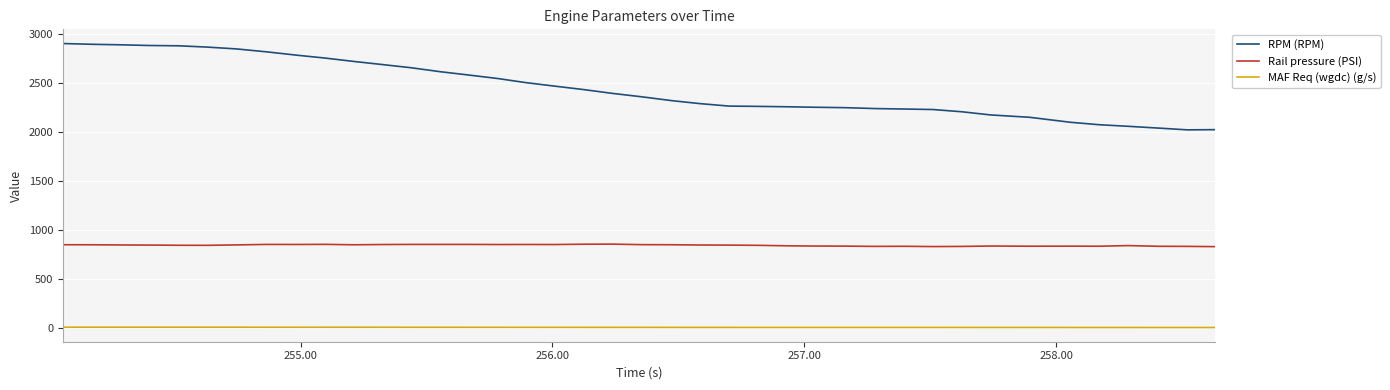

What is the highest value of the RPM (RPM) series?

2900.0